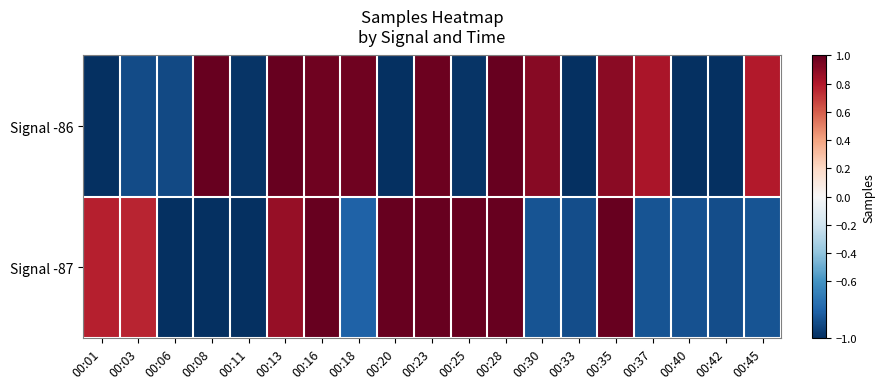

What is the spread (max minus min) of values at 00:25?

2.1